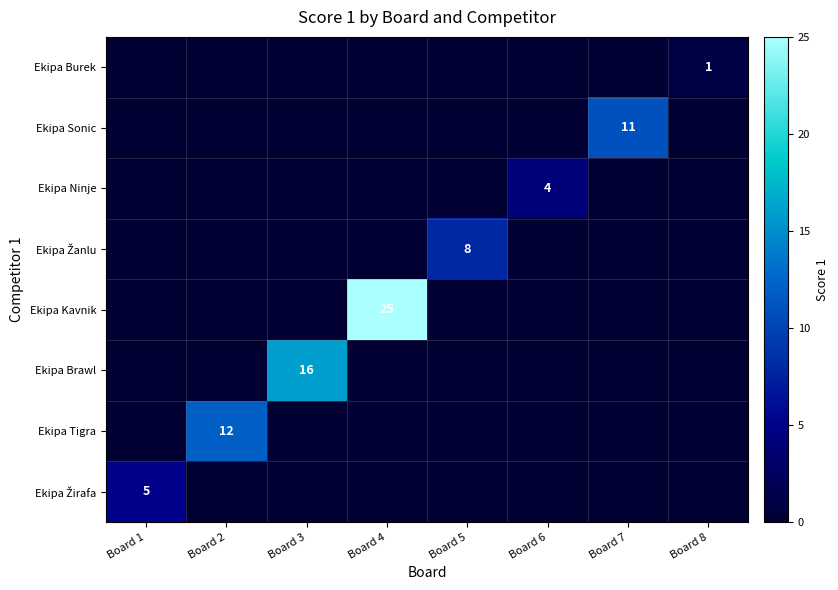

Which has a higher value, Board 5 or Board 1?

Board 1